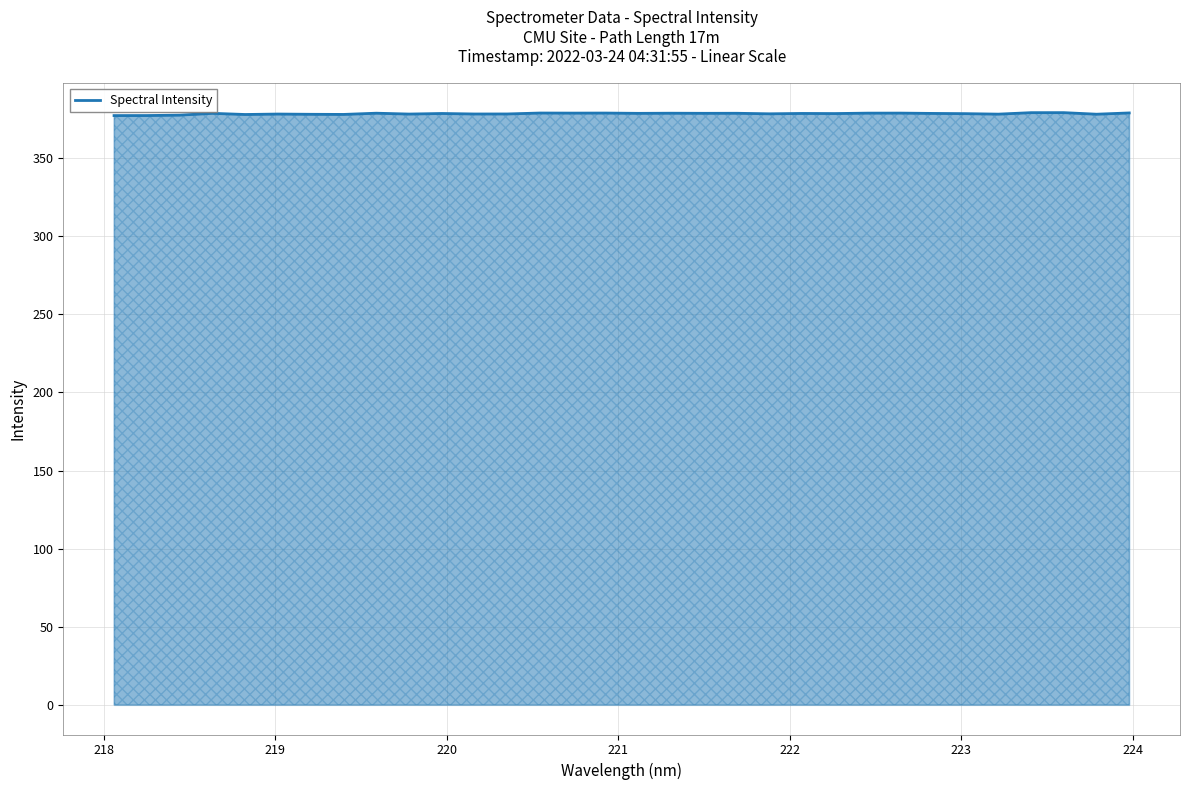

What is the maximum value shown in the chart?

379.1